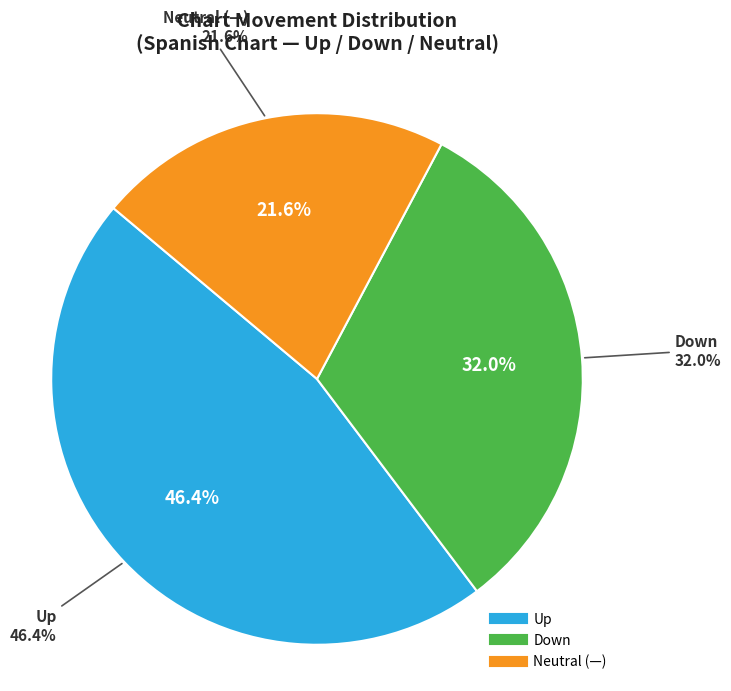

How many segments does this pie chart have?

3